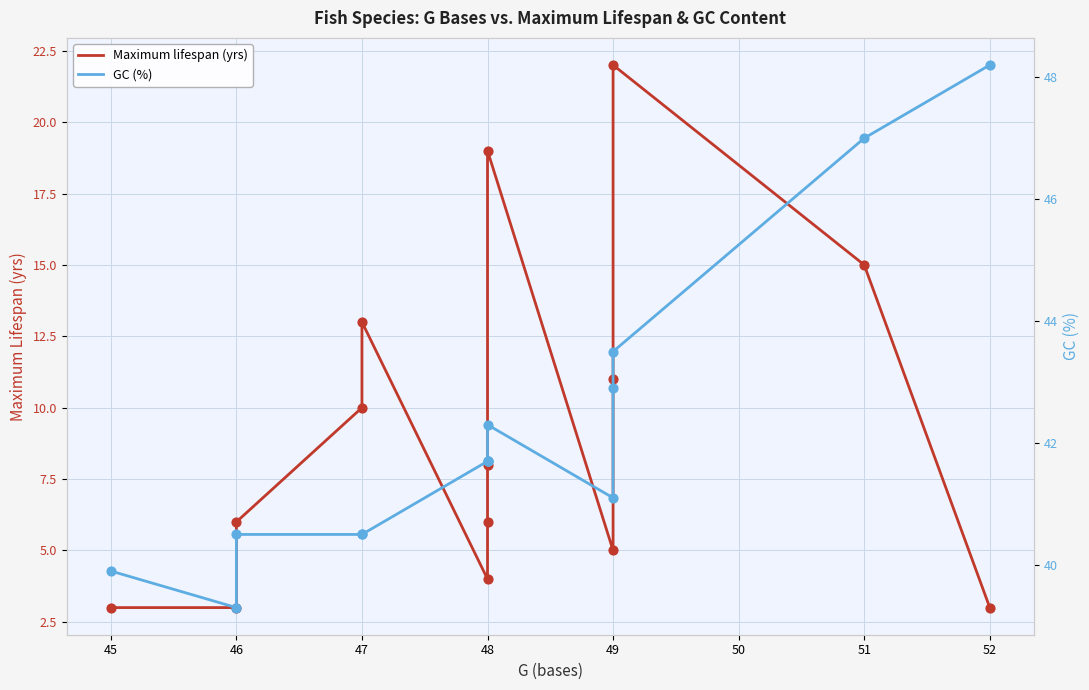

Which series has the largest Y range (max minus min)?

Maximum lifespan (yrs)